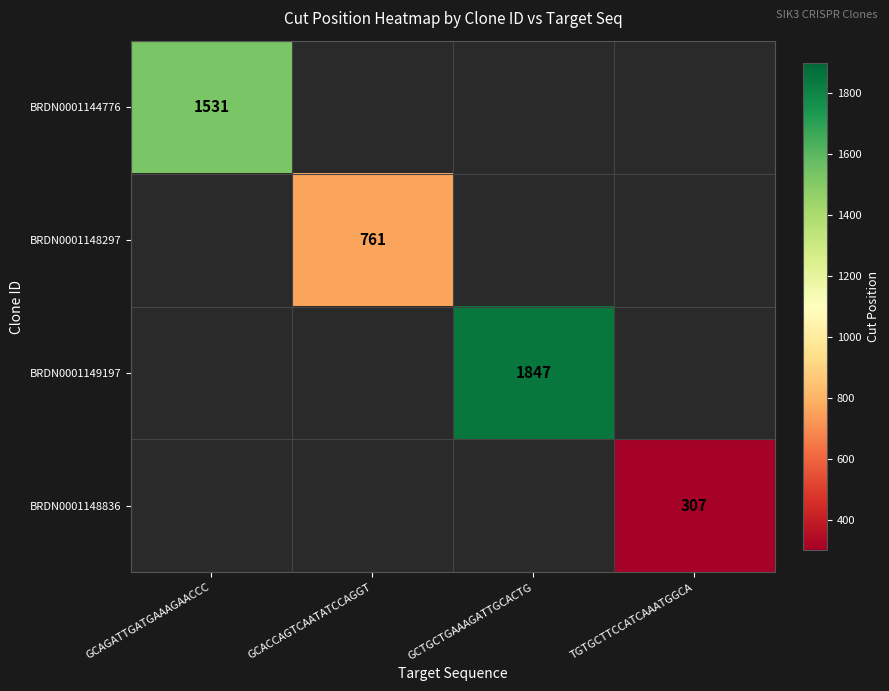

The value of BRDN0001144776 at GCAGATTGATGAAAGAACCC is 1531. True or false?

True